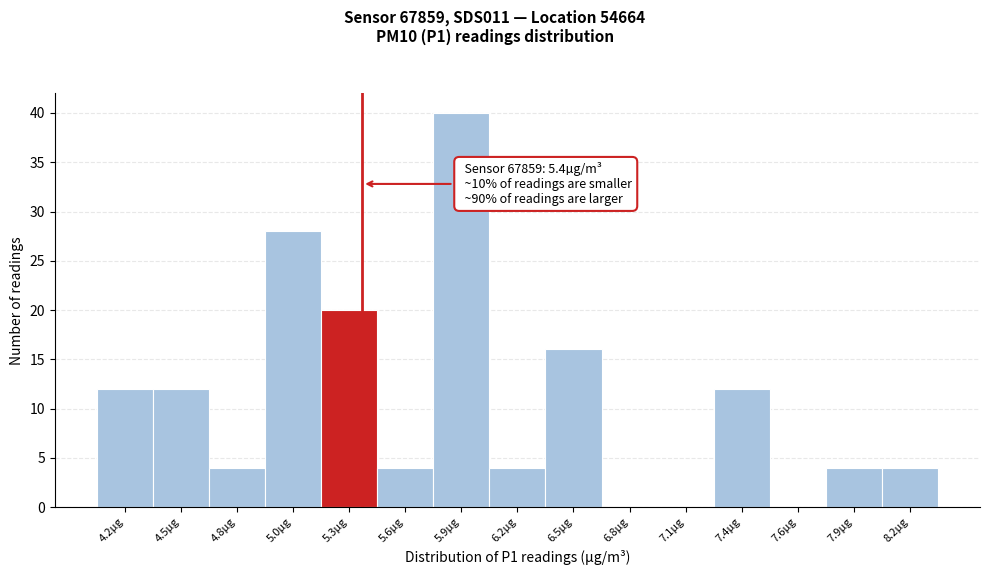

Which range on the x-axis has the tallest bar?

5.75 to 6.05